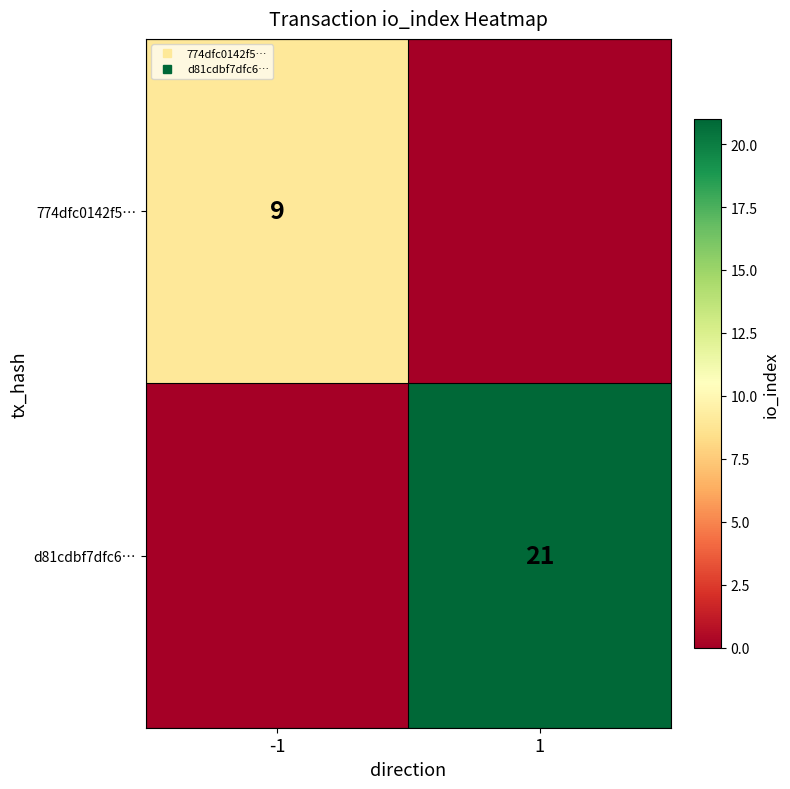

What is the greatest value displayed?

21